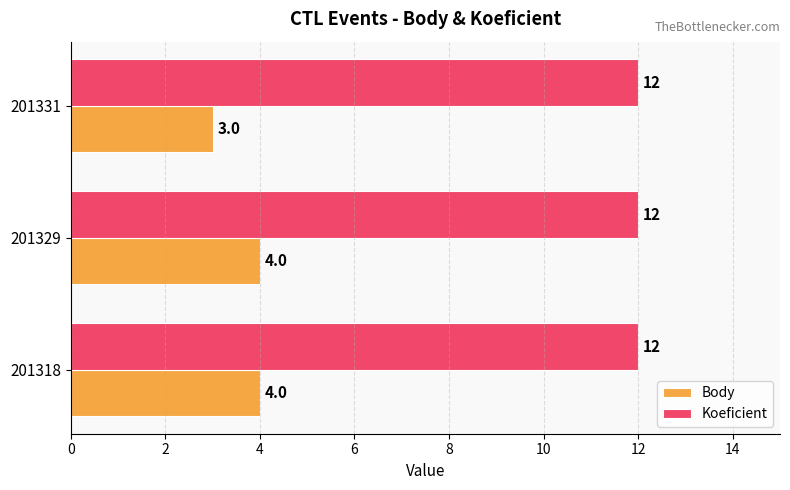

List the series in order of their peak value, lowest first.

Body, Koeficient